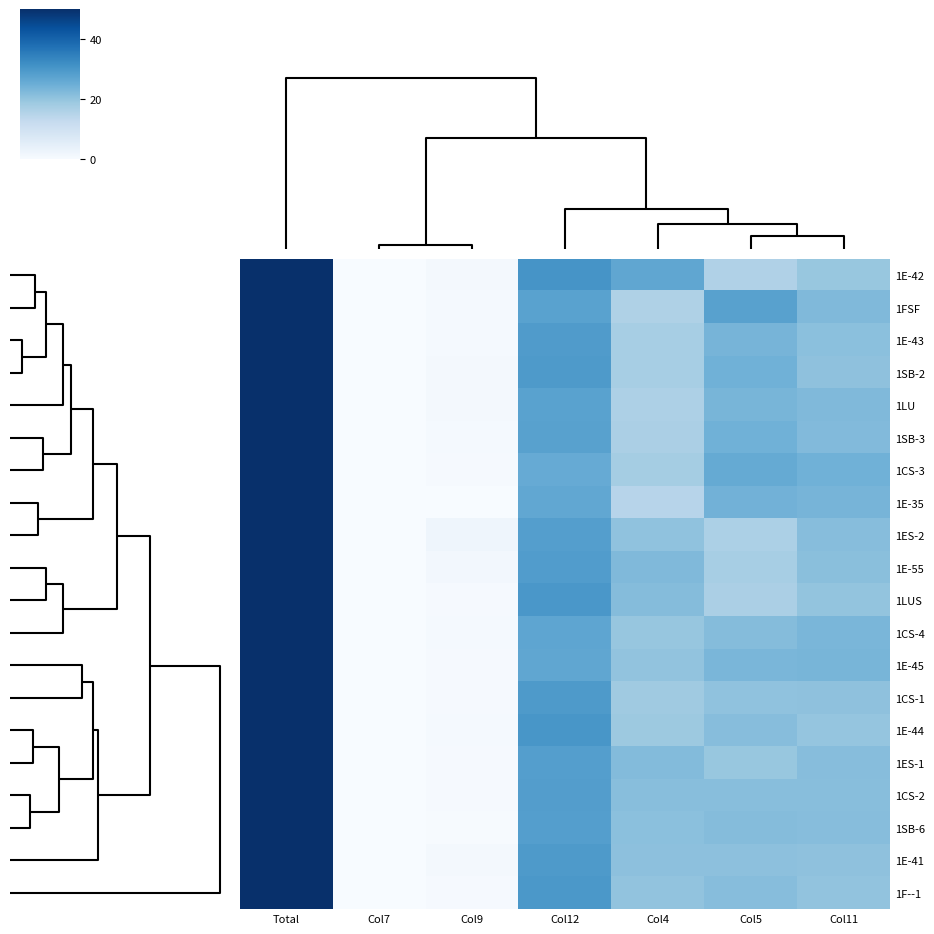

Between Col9 and Col5, which series saw the biggest shift?

1FSF